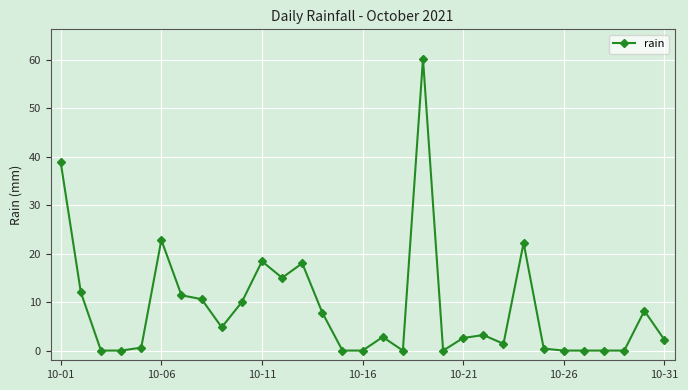

What is the maximum value shown in the chart?

60.2